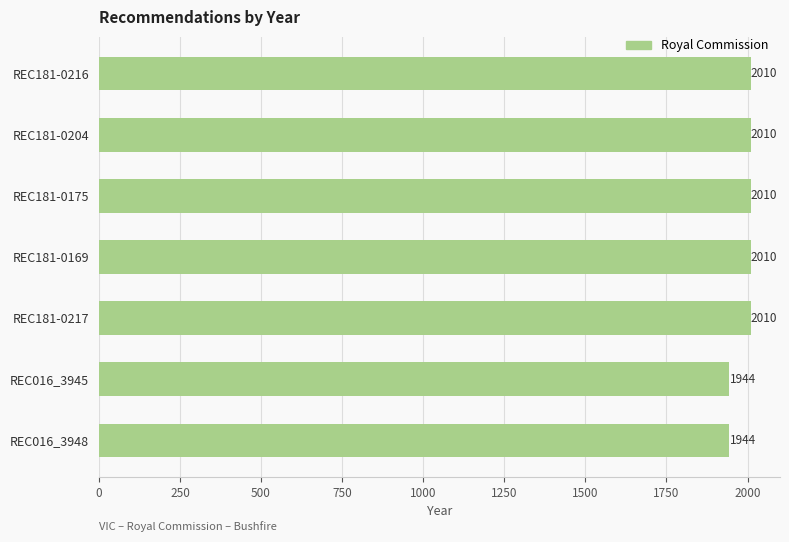

How many bars are there in total?

7